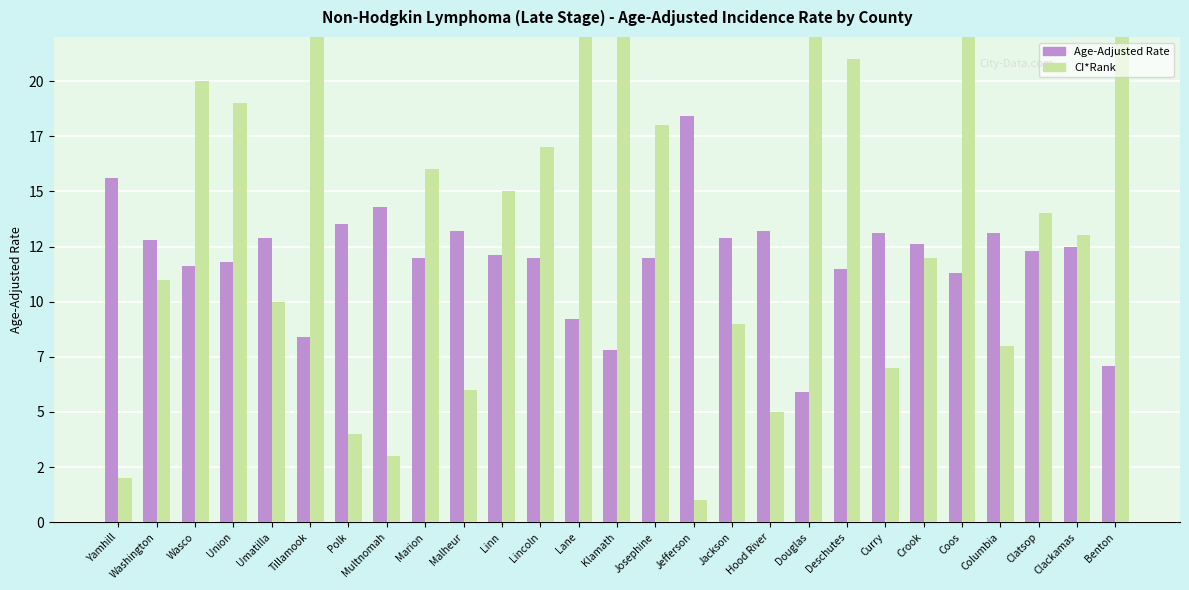

True or false: CI*Rank has a value of 6.0 at Linn.

False